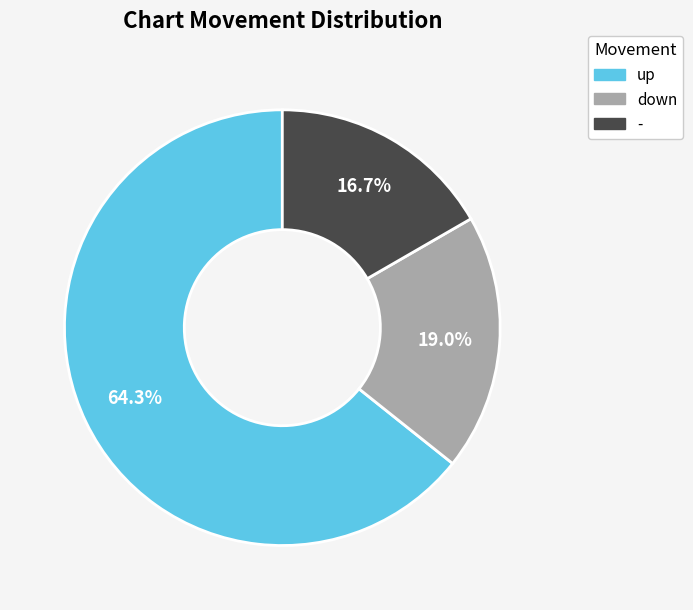

To the nearest percent, what portion does down represent?

19%